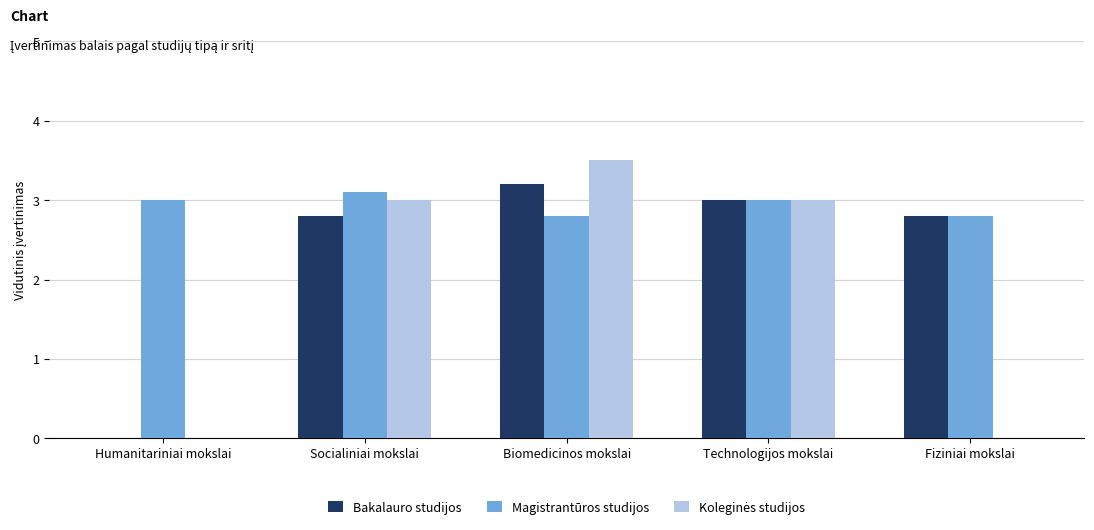

Which series has the largest total across all categories?

Magistrantūros studijos